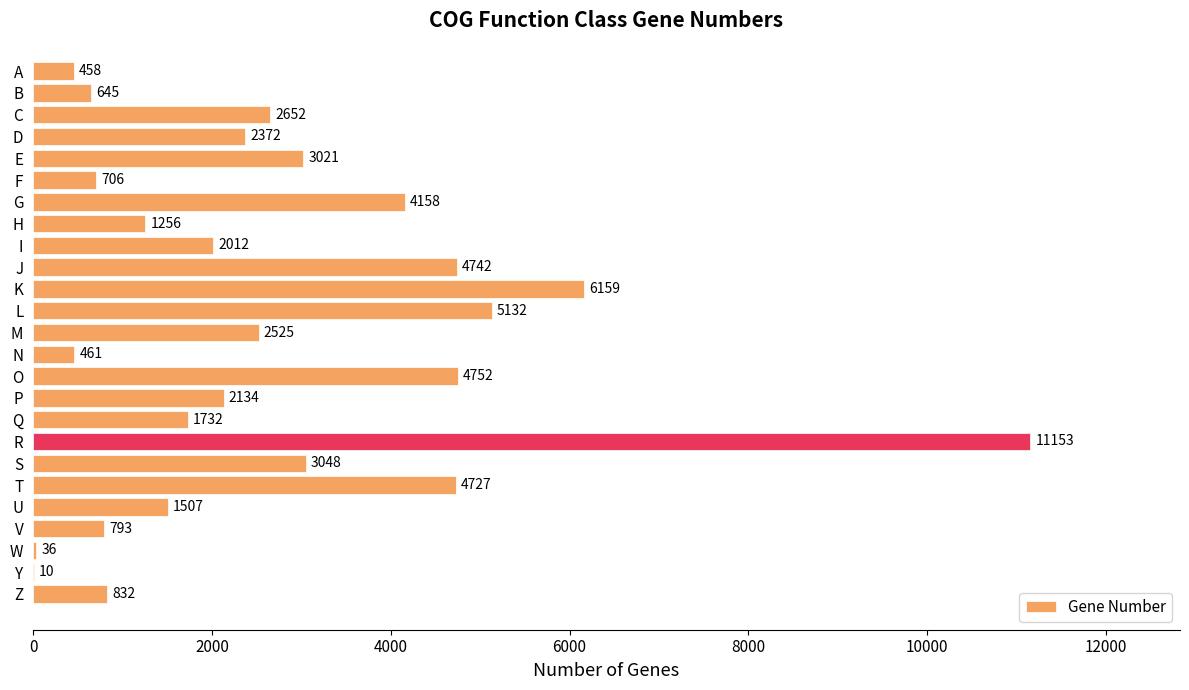

What is the greatest value displayed?

11153